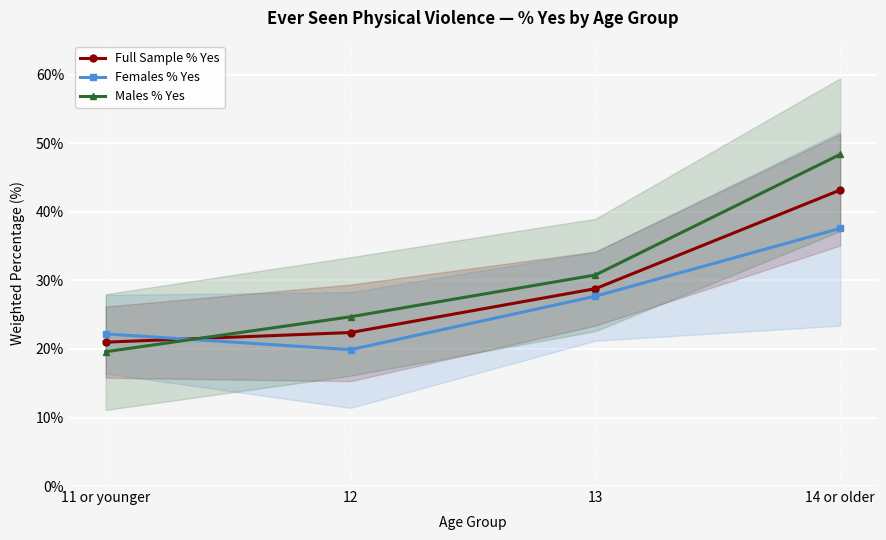

Reading left to right, transcribe all the data shown in this chart.

Full Sample % Yes: 21.0	22.4	28.8	43.2
Females % Yes: 22.2	19.9	27.7	37.6
Males % Yes: 19.6	24.7	30.8	48.4